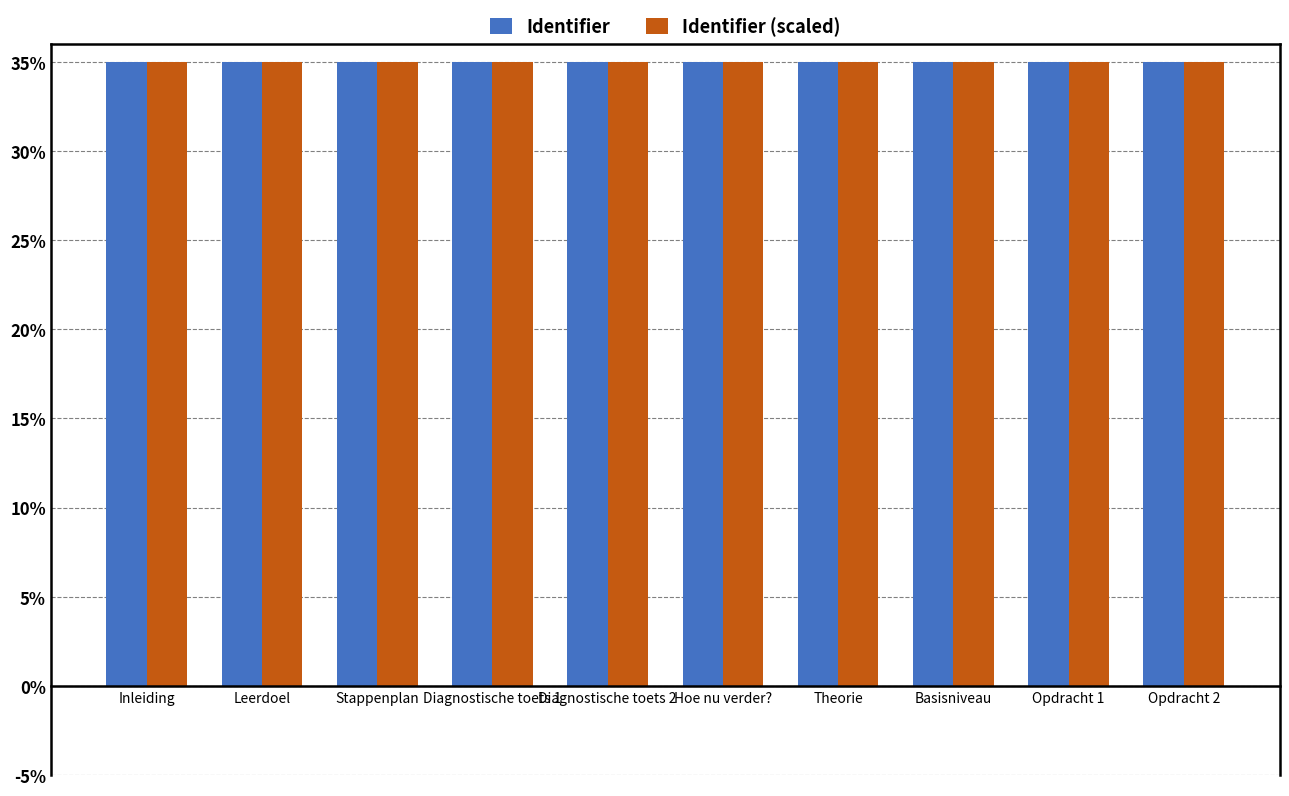

What is the minimum value shown in the chart?

35.0